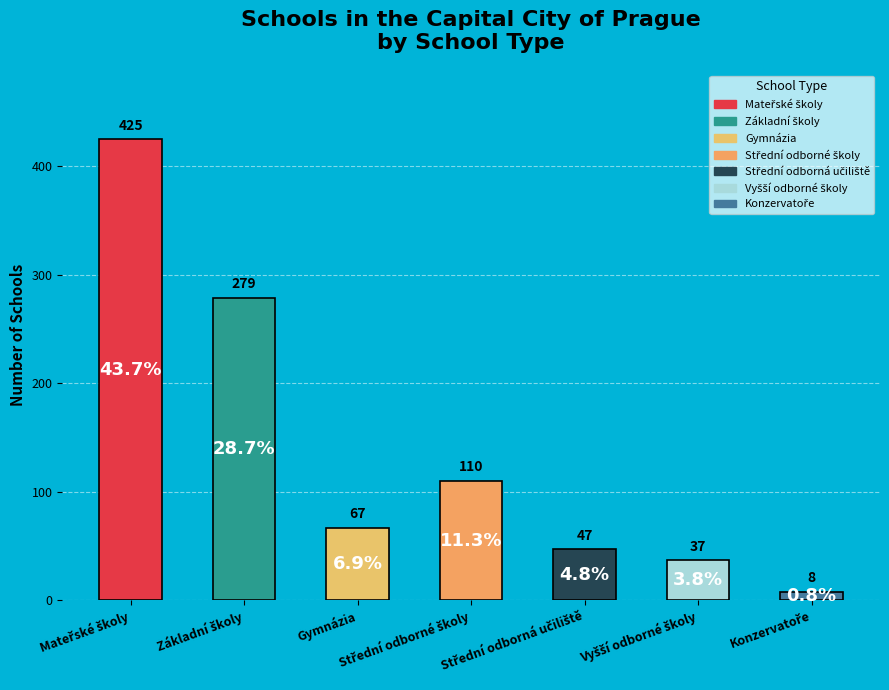

What is the value of the 2nd bar from the left?

279